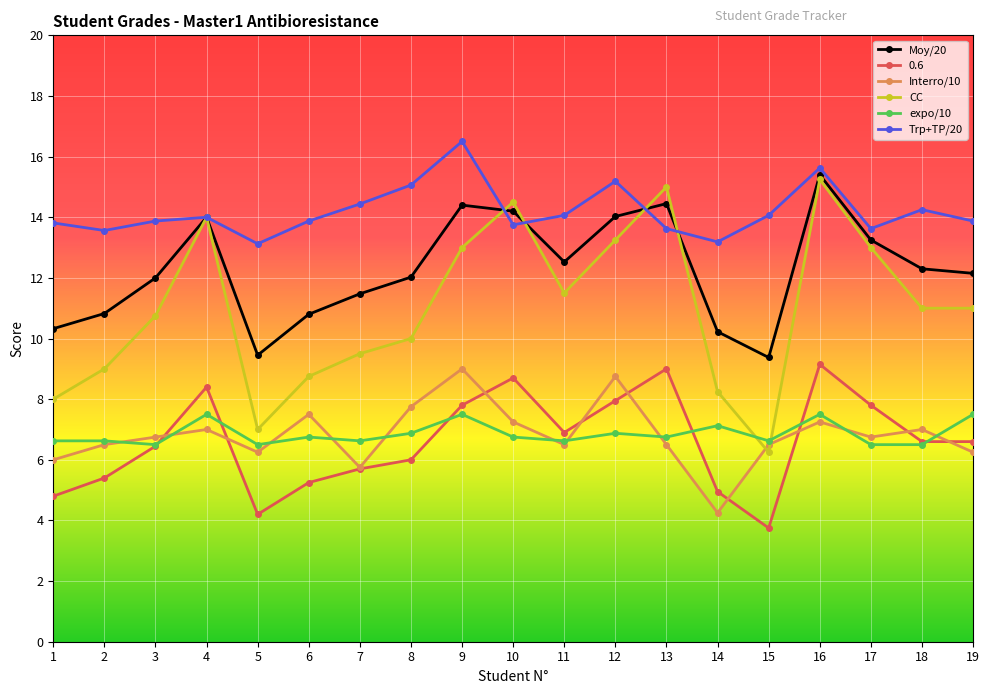

True or false: CC and 0.6 cross at least once.

False